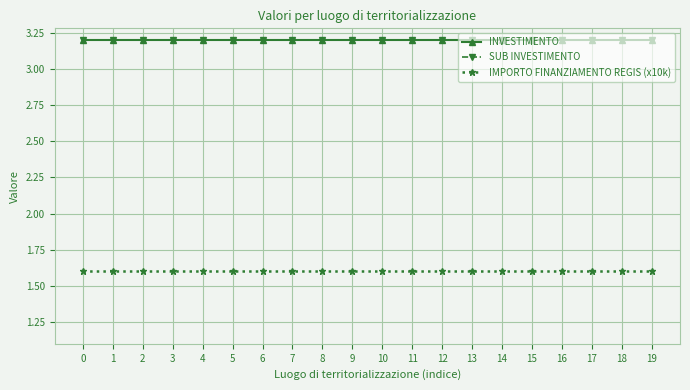

Reading right to left, extract all data points from this chart.

INVESTIMENTO: 3.2	3.2	3.2	3.2	3.2	3.2	3.2	3.2	3.2	3.2	3.2	3.2	3.2	3.2	3.2	3.2	3.2	3.2	3.2	3.2
SUB INVESTIMENTO: 3.2	3.2	3.2	3.2	3.2	3.2	3.2	3.2	3.2	3.2	3.2	3.2	3.2	3.2	3.2	3.2	3.2	3.2	3.2	3.2
IMPORTO FINANZIAMENTO REGIS (x10k): 1.6	1.6	1.6	1.6	1.6	1.6	1.6	1.6	1.6	1.6	1.6	1.6	1.6	1.6	1.6	1.6	1.6	1.6	1.6	1.6